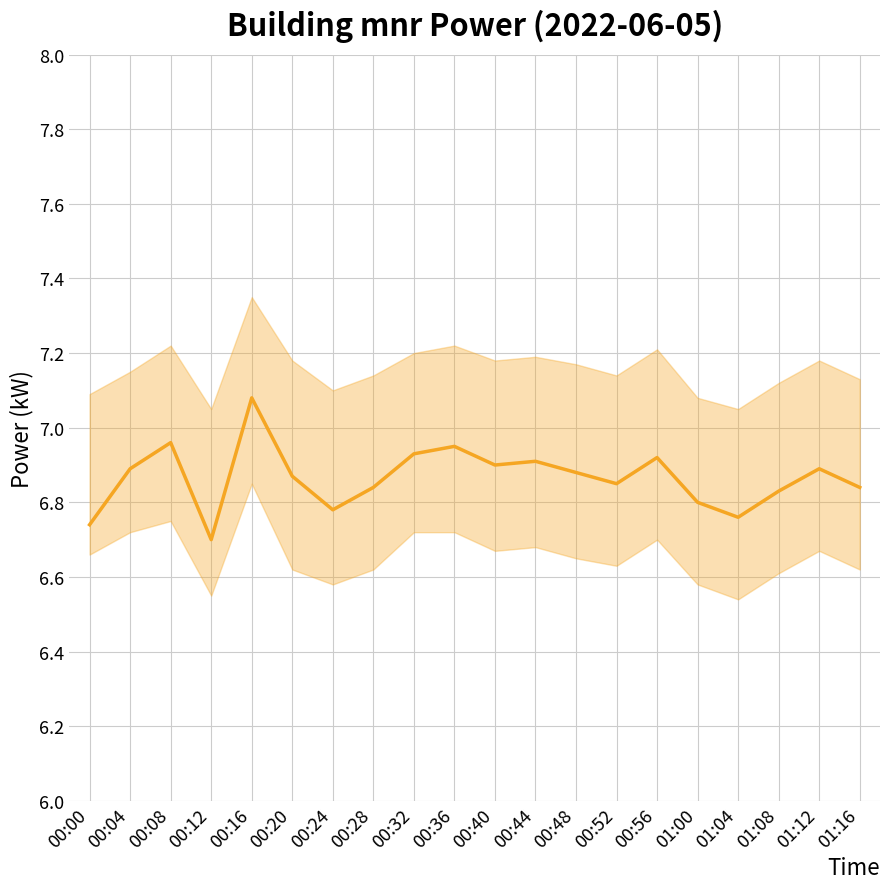

Count the number of categories in the chart.

20